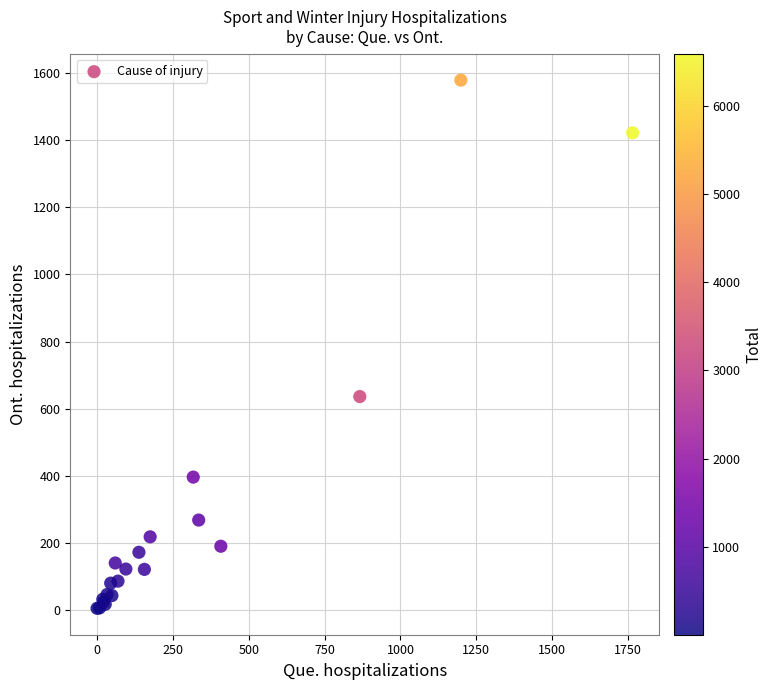

What Y value in the scatter plot is closest to 792?

636